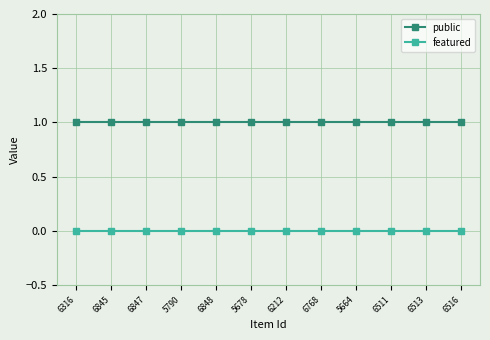

How many lines are shown in the chart?

2